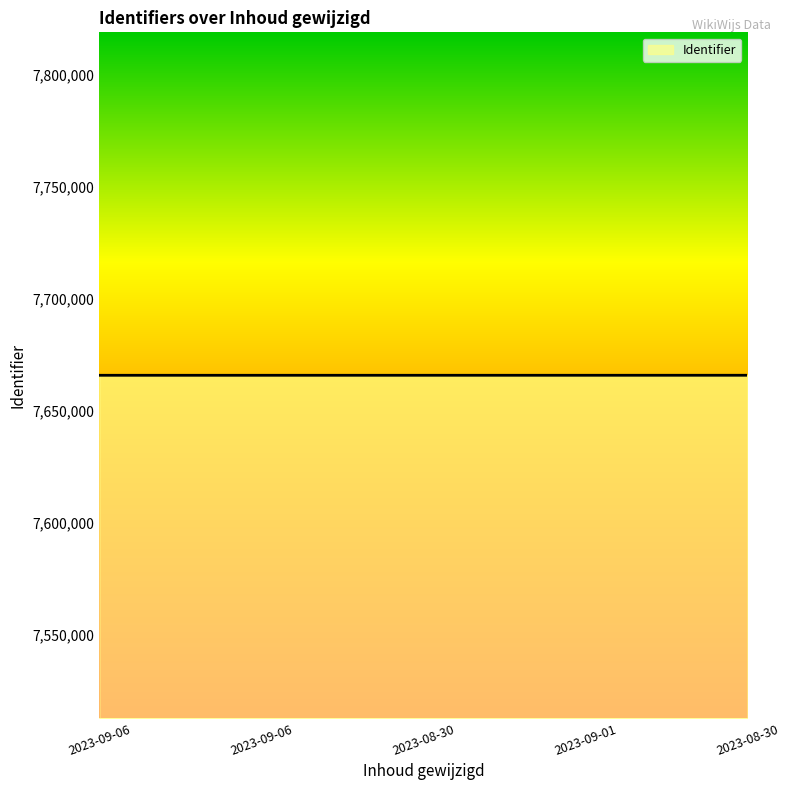

What value does the data have at 2023-08-30?

7665831